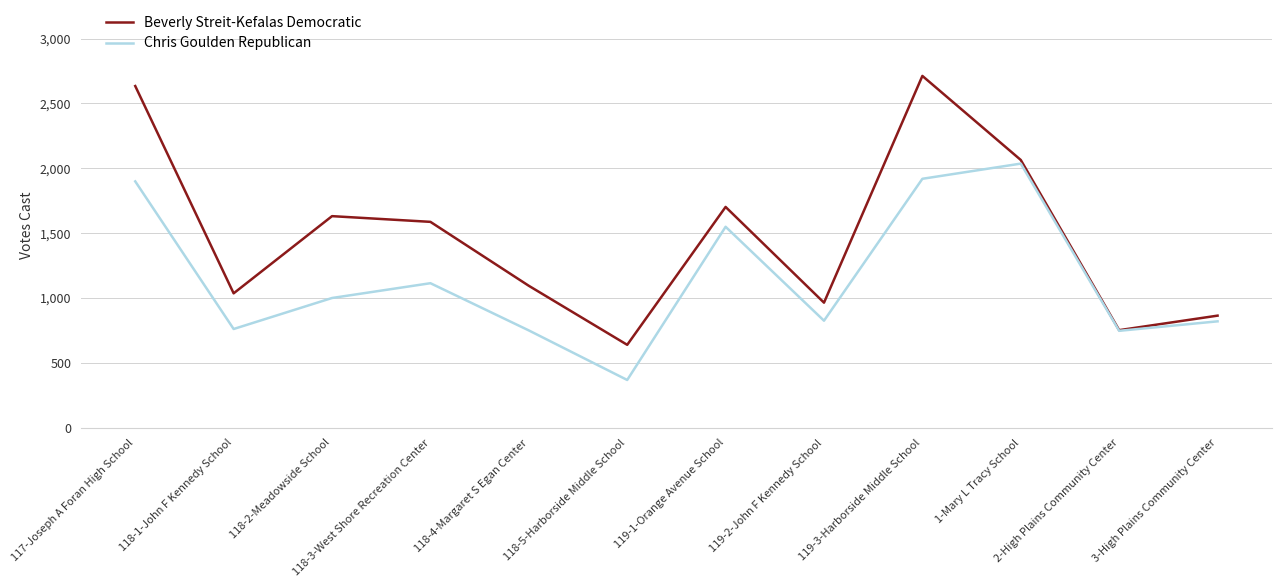

Which series has the widest spread of values?

Beverly Streit-Kefalas Democratic